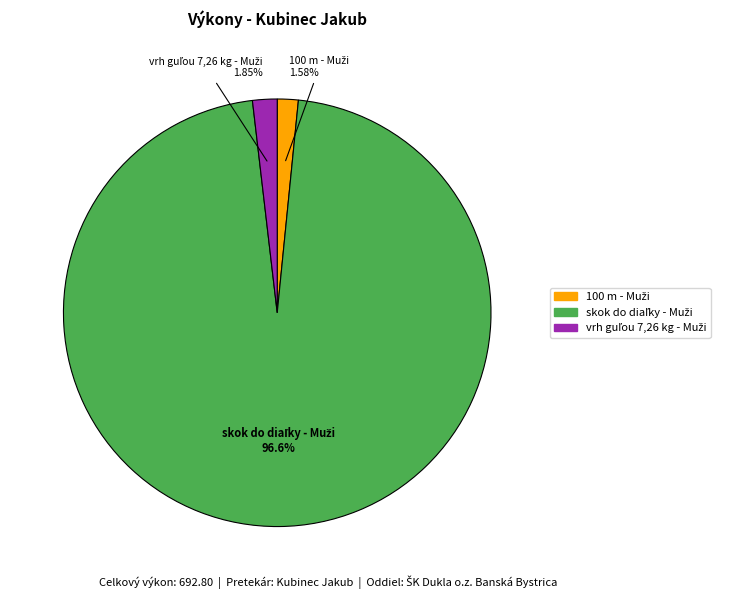

How many slices are in this pie chart?

3